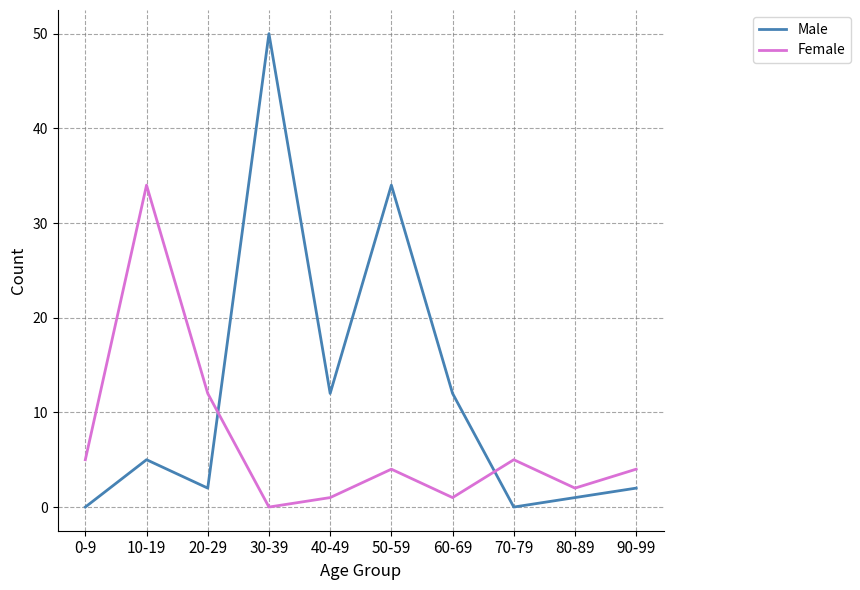

The Female series shows 3 at 70-79. True or false?

False